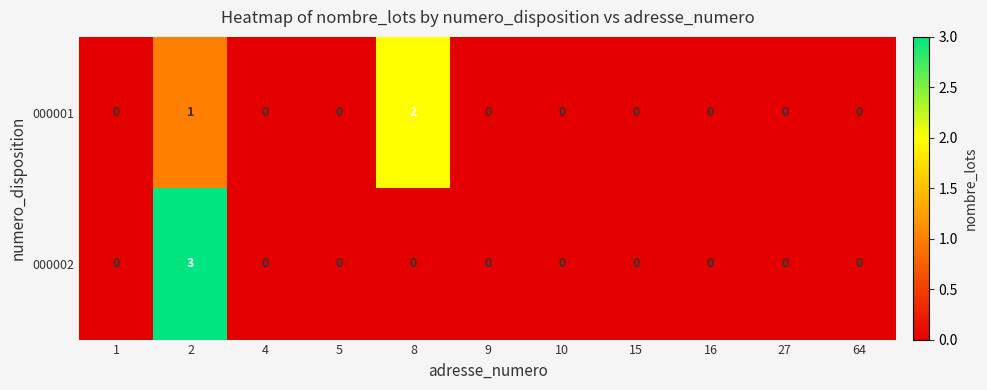

Reading right to left, list all the values displayed in this chart.

000001: 0	0	0	0	0	0	2	0	0	1	0
000002: 0	0	0	0	0	0	0	0	0	3	0